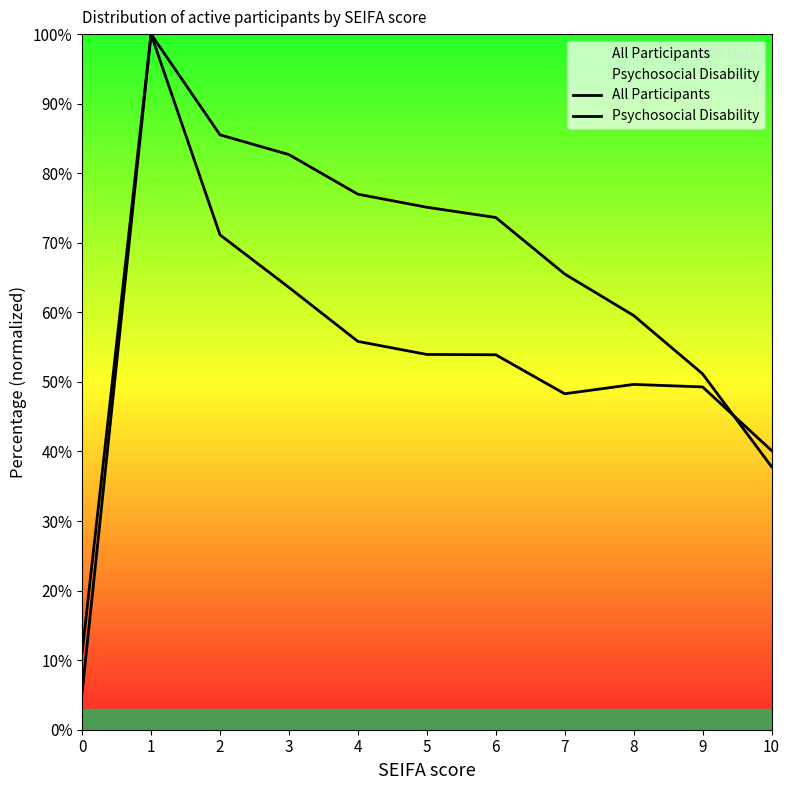

List the labels in order of Psychosocial Disability value, smallest first.

0, 10, 7, 9, 8, 6, 5, 4, 3, 2, 1